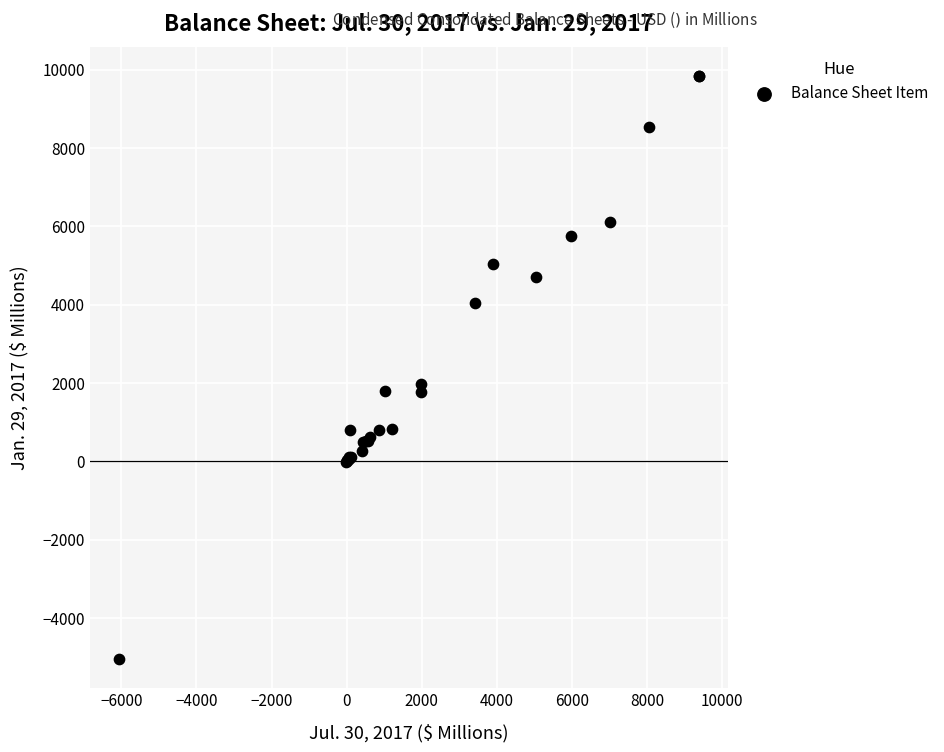

What Y value in the scatter plot is closest to 2401?

1983